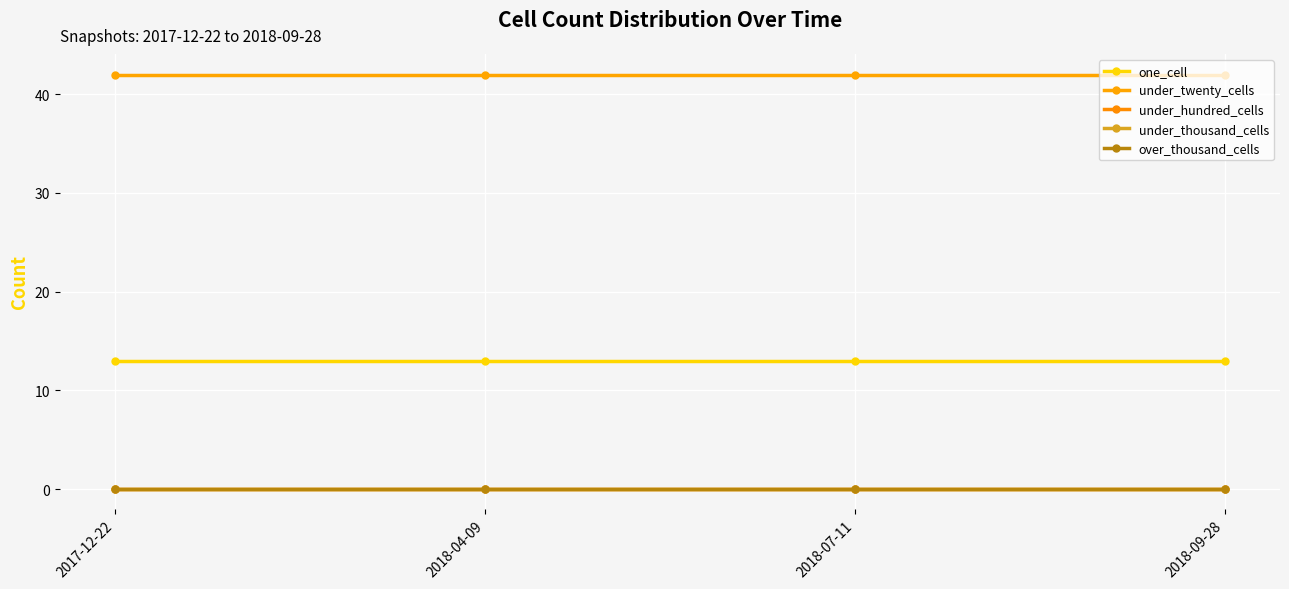

Is it true that one_cell equals 7 at 2018-04-09?

False